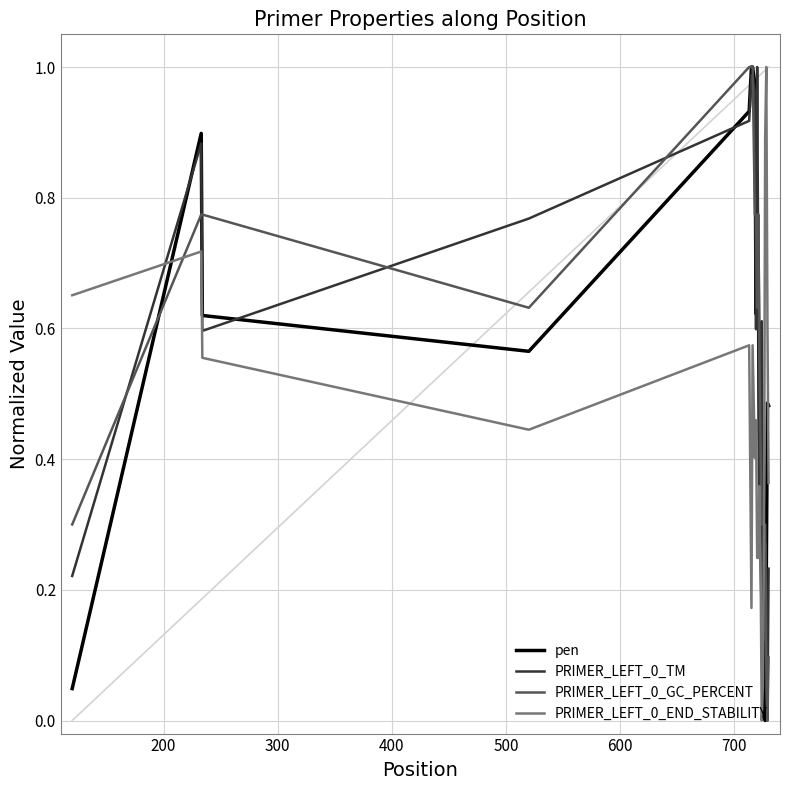

Does the chart display data point markers on the line(s)?

No